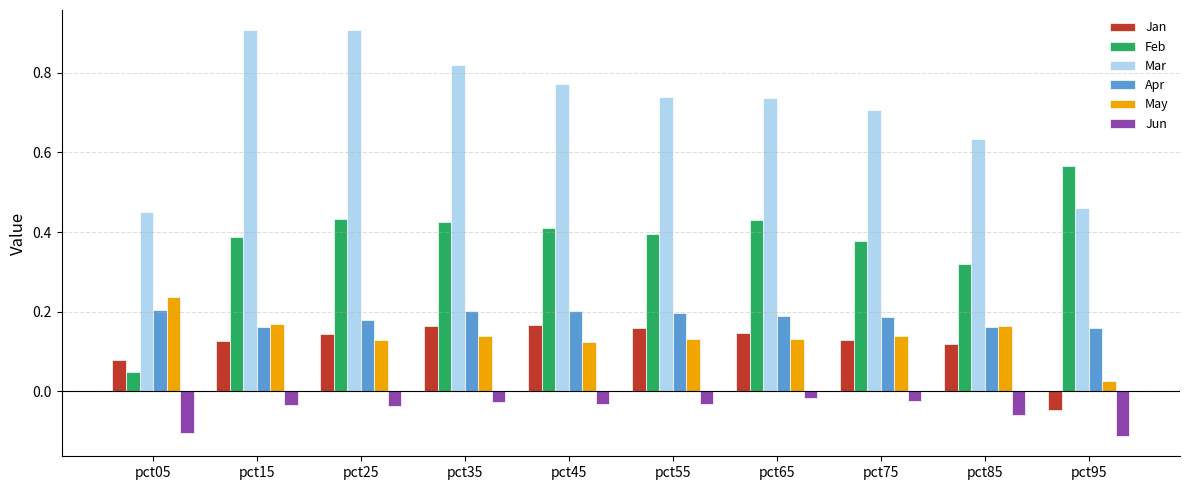

What is the difference between the highest and lowest values at pct25?

0.9